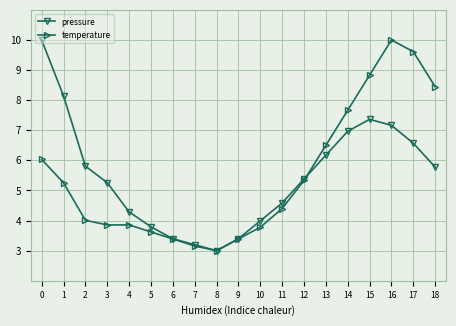

Read the pressure value at 9.

3.4